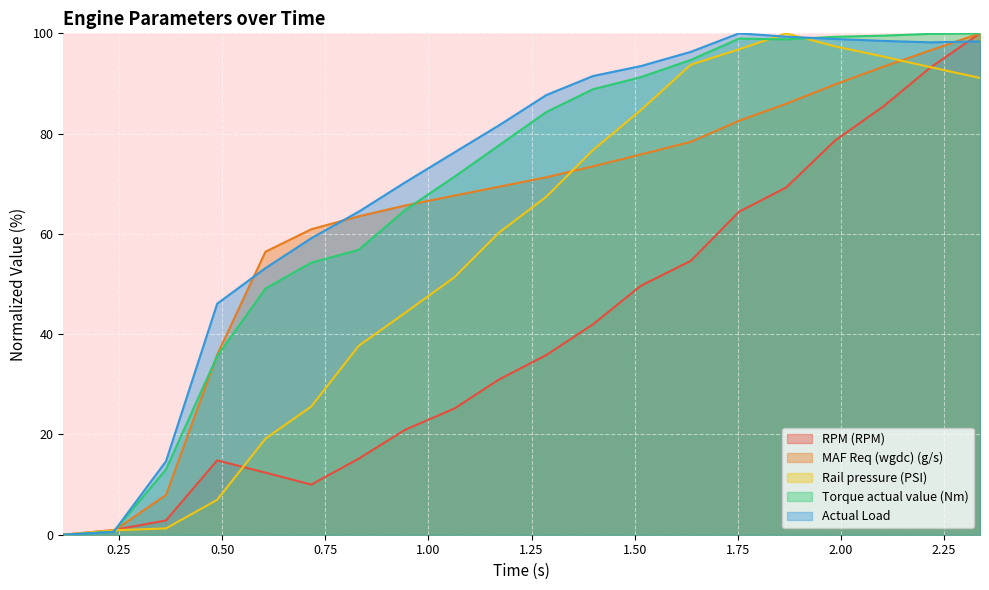

What is the label of the 8th point from the right?

1.515